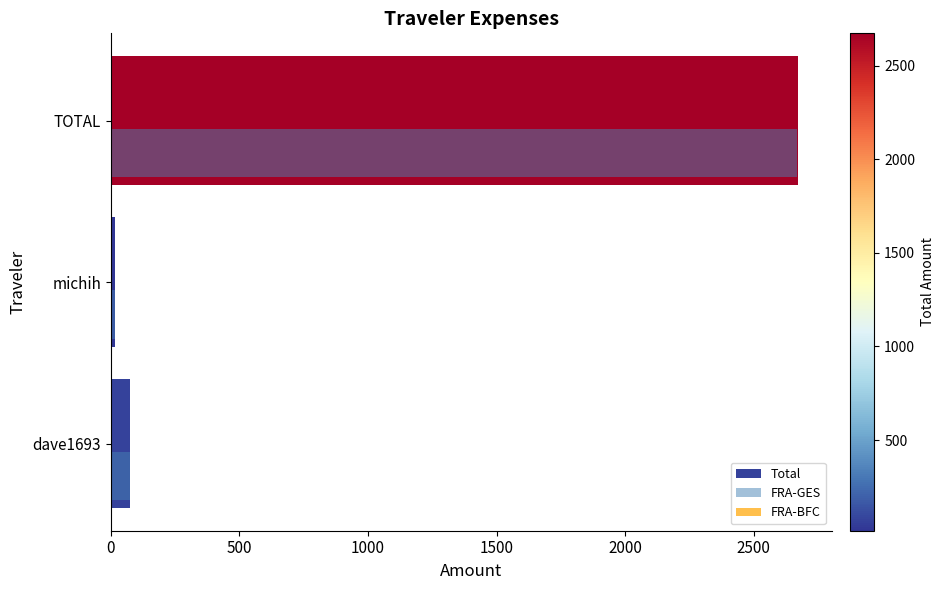

What is the greatest value displayed?

2671.8